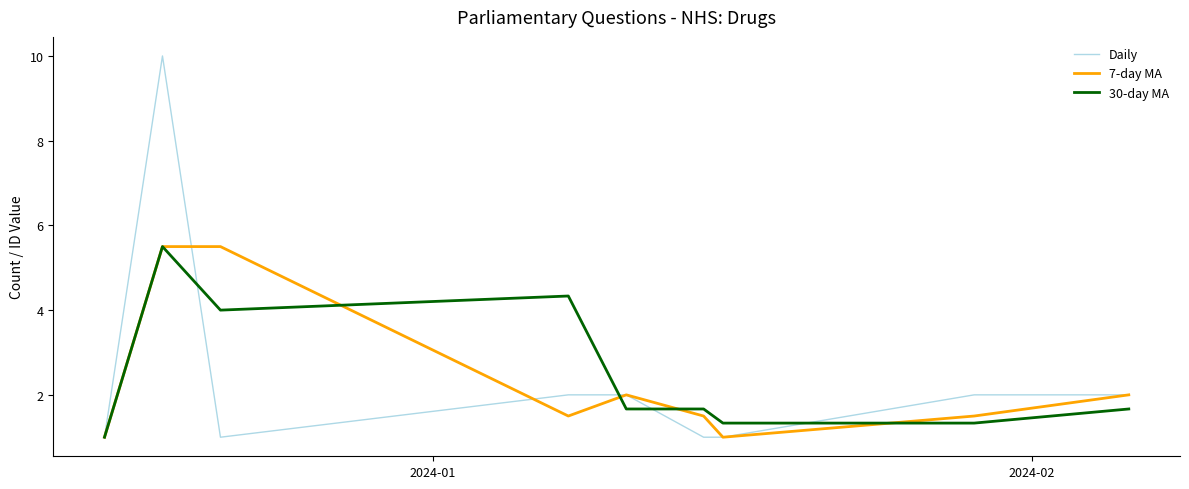

Which series has the widest spread of values?

Daily